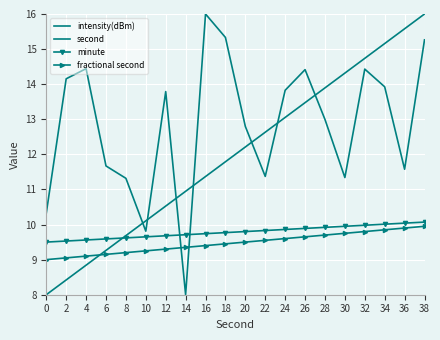

Where is second nearest to the value 12?

20